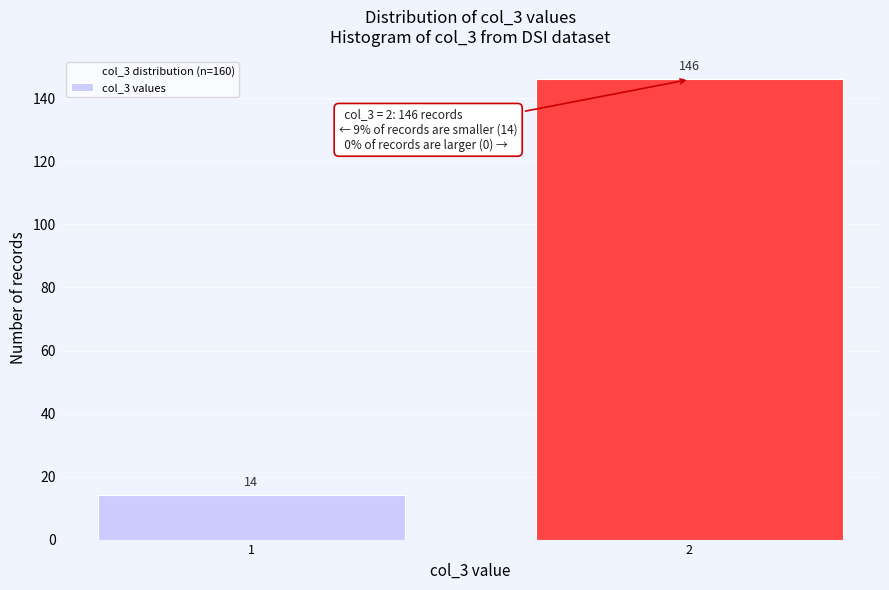

Reading left to right, what are all the values shown in this chart?

14	146